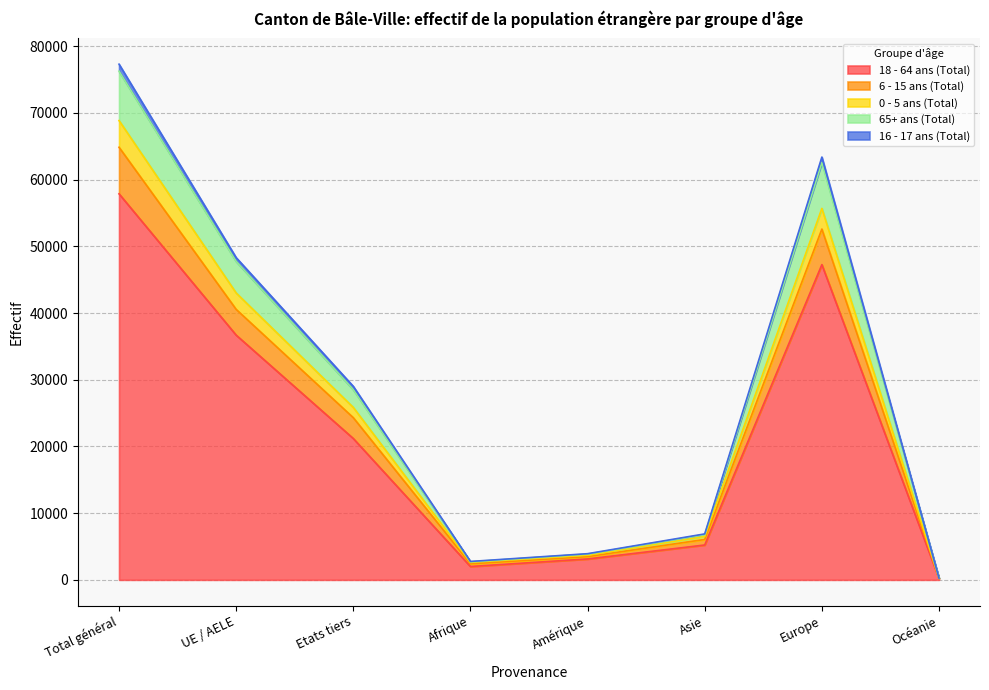

The value of 18 - 64 ans (Total) at Amérique is 3130. True or false?

True